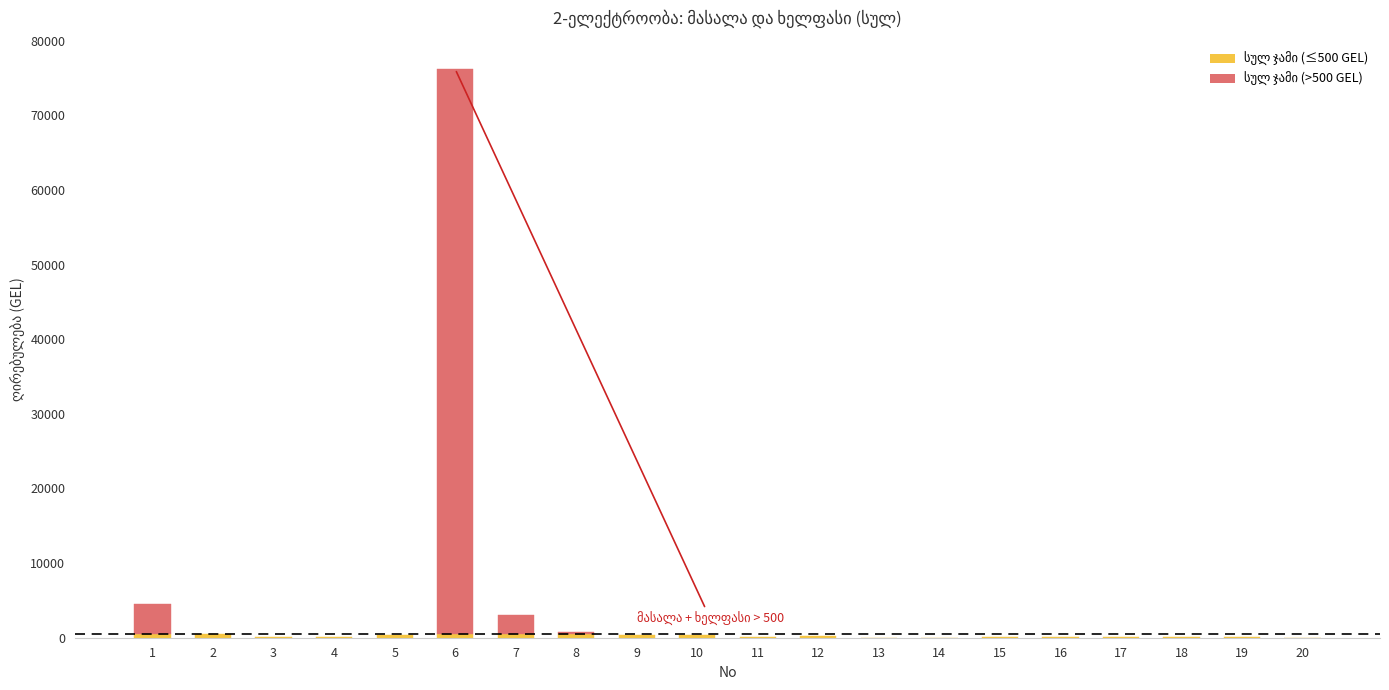

How many bars are there in total?

40